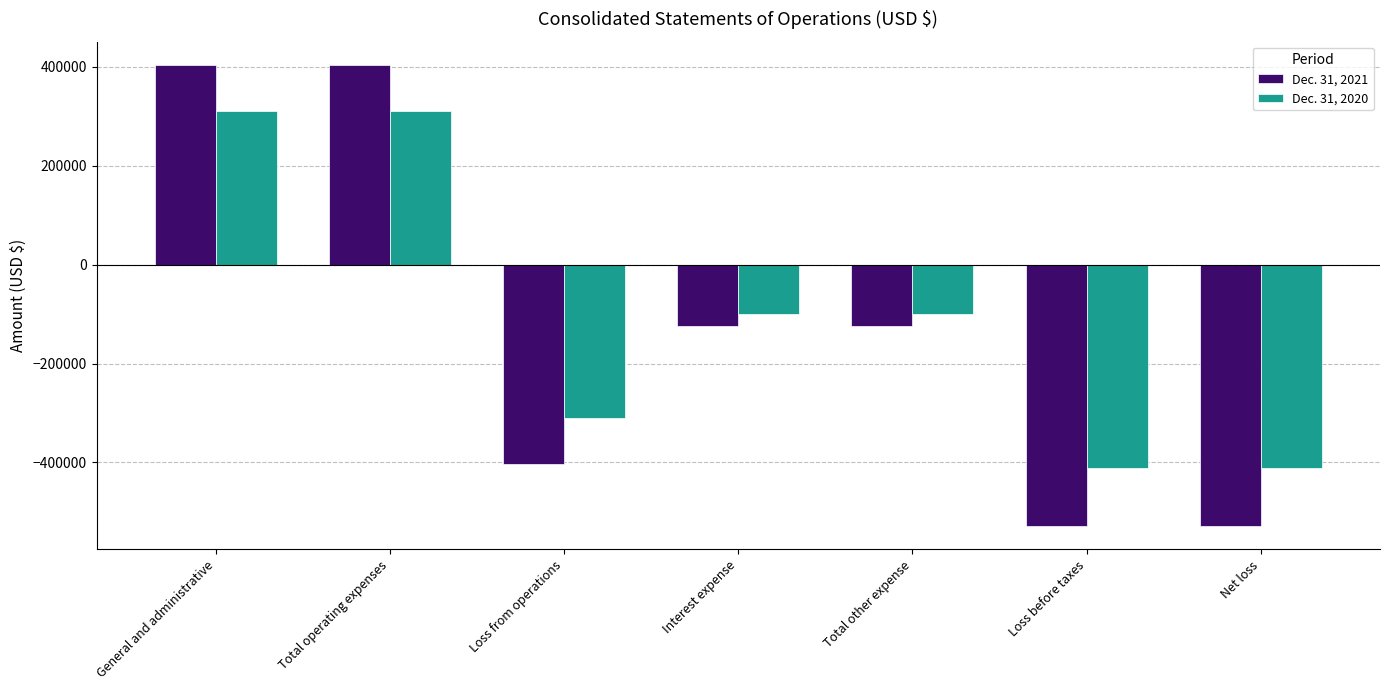

What is the highest value of the Dec. 31, 2021 series?

403844